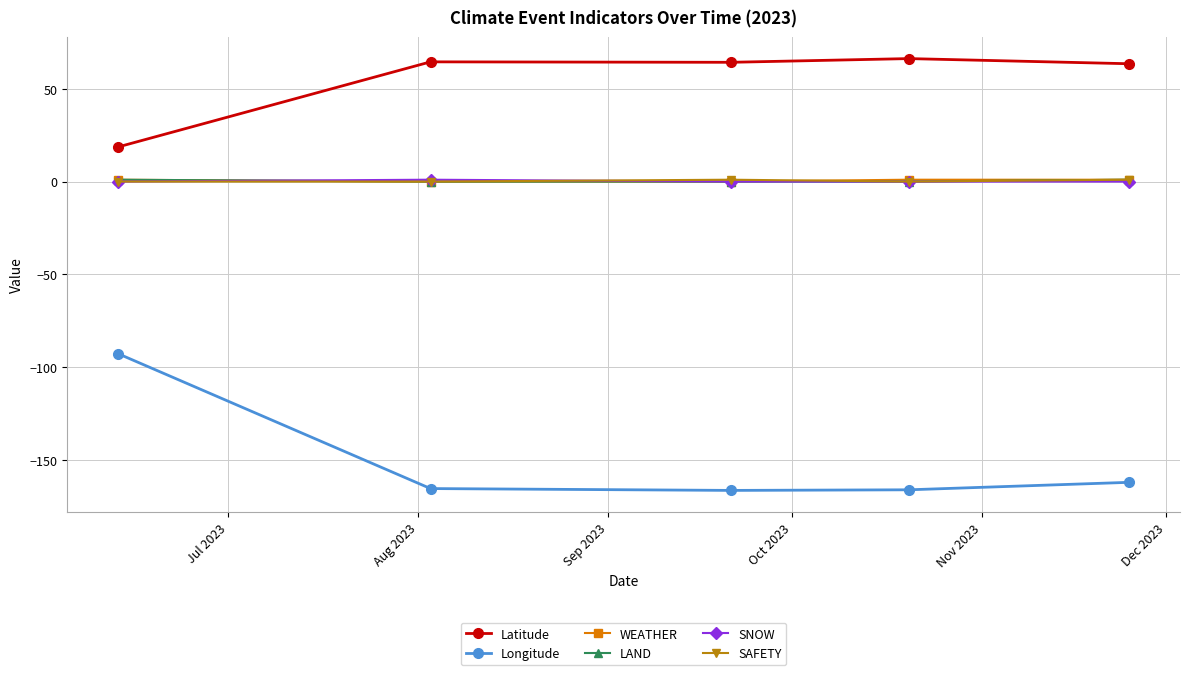

What is the greatest value displayed?

66.3